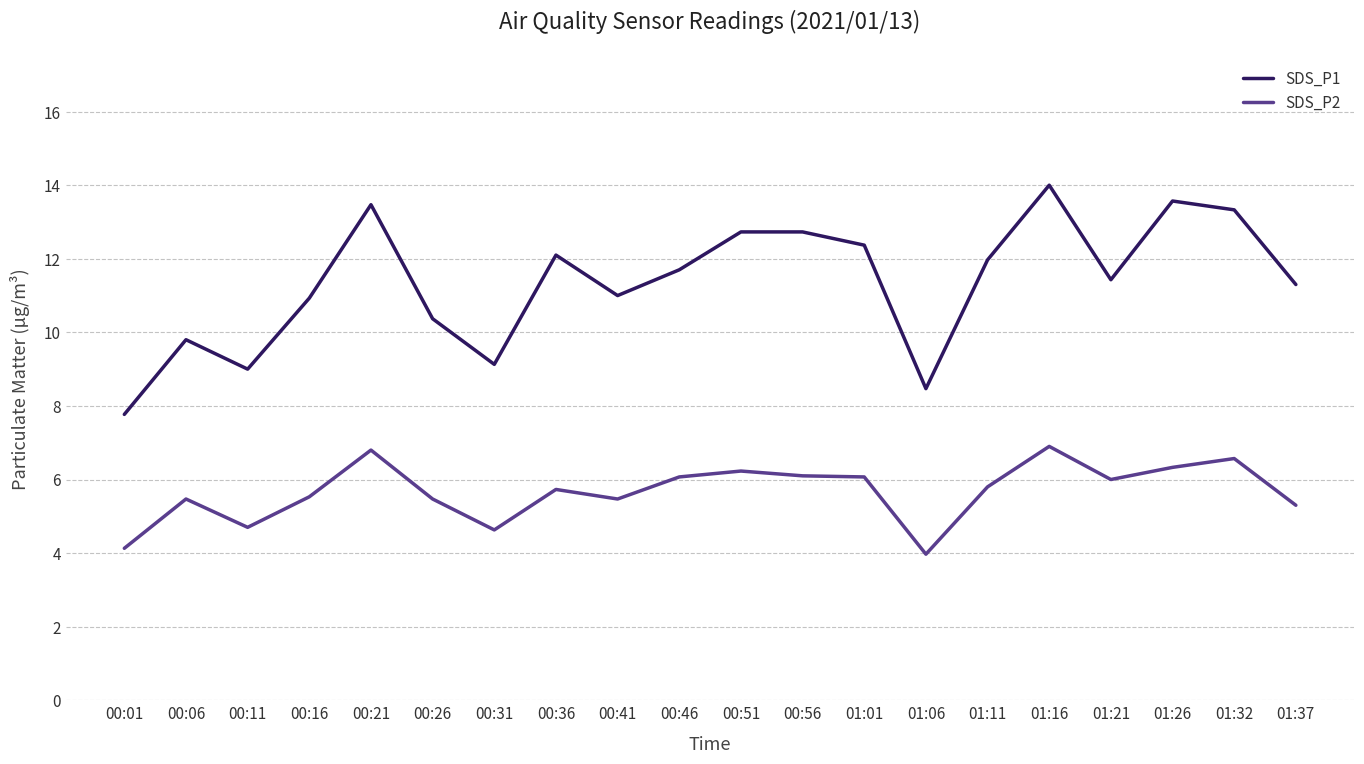

At which category does SDS_P1 reach its first local peak?

00:06